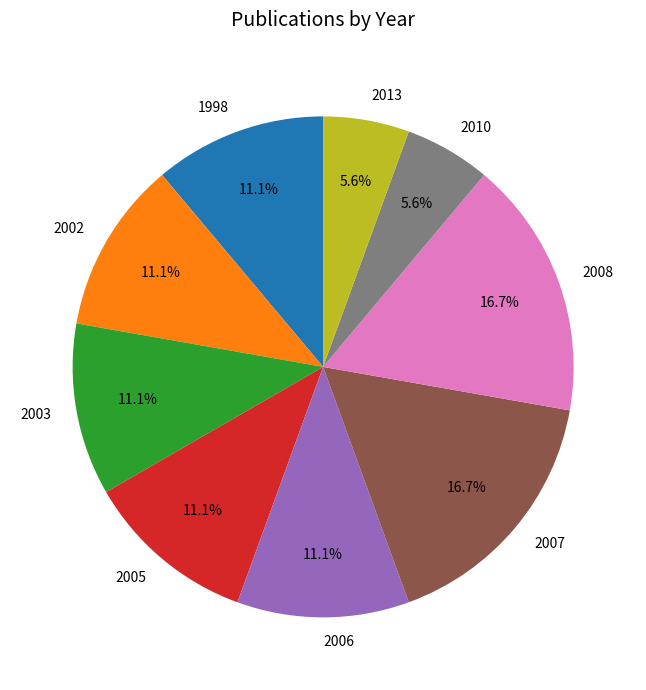

How many slices are in this pie chart?

9